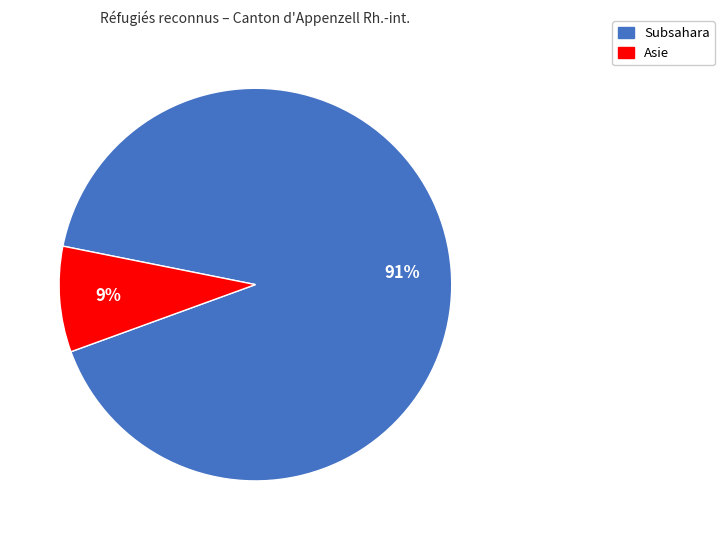

How many segments does this pie chart have?

2